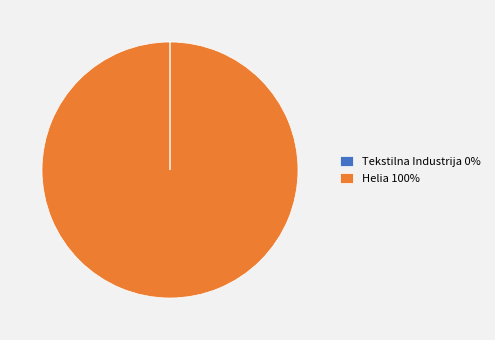

True or false: Helia 100% accounts for 94% of the total.

False